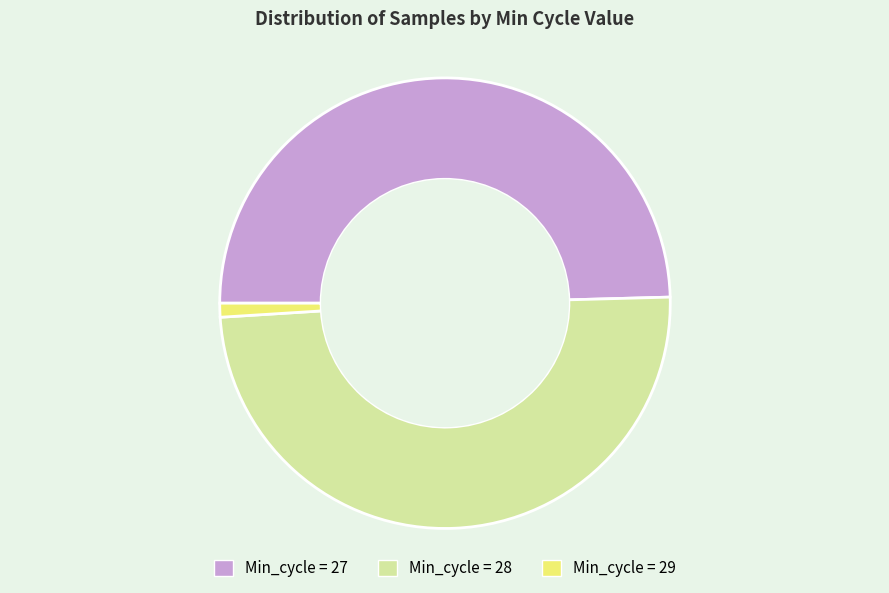

Do Min_cycle = 29 and Min_cycle = 27 together represent more than half of the pie?

Yes